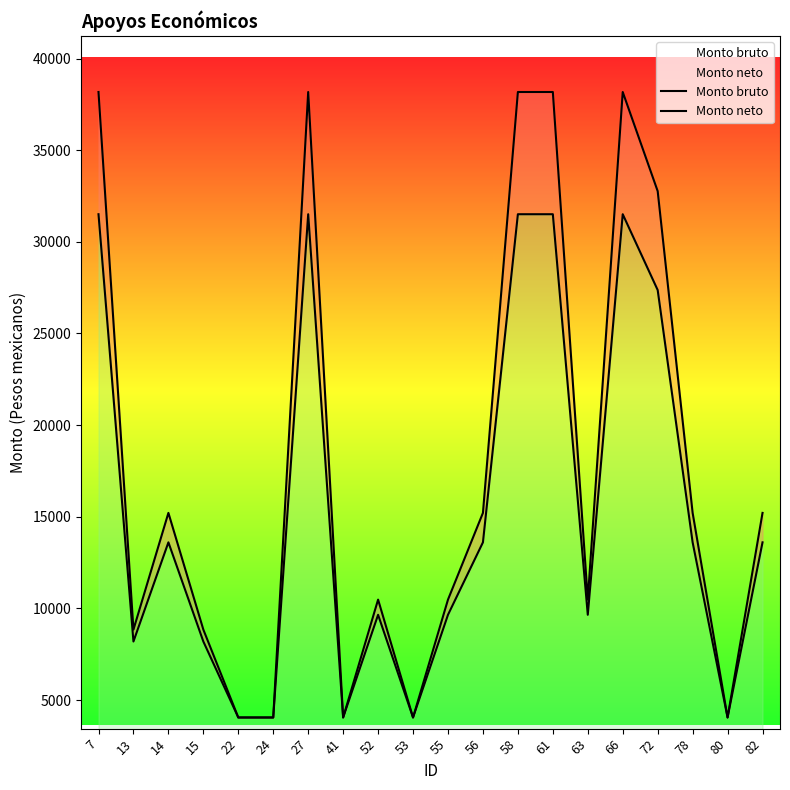

Is it true that Monto neto equals 4051.0 at 24?

True